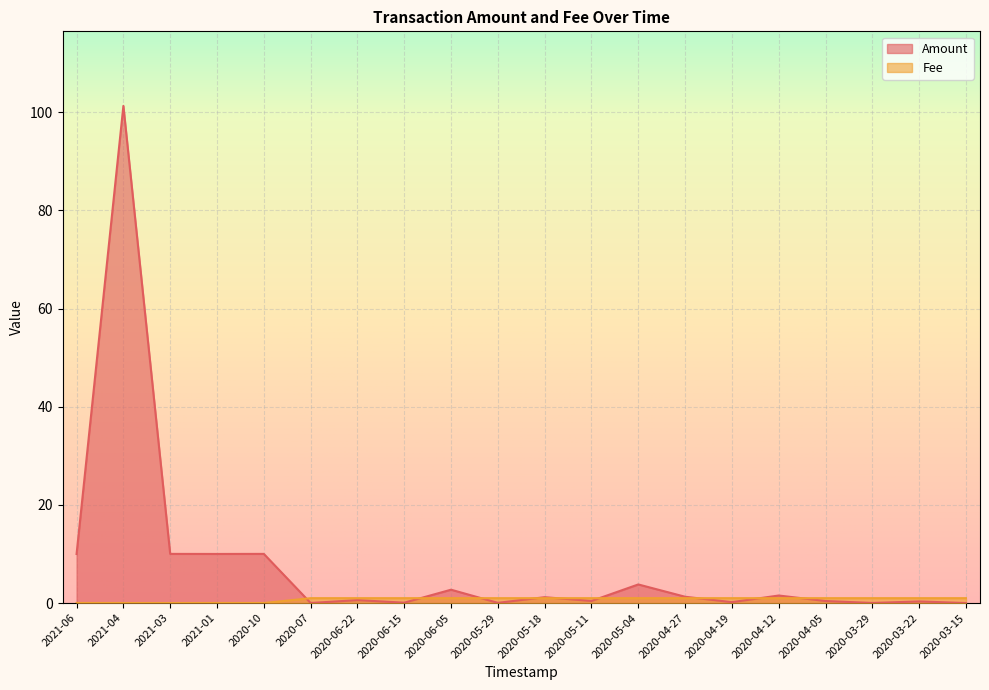

Reading left to right, transcribe all the data shown in this chart.

Amount: 10.0	101.3	10.0	10.0	10.0	0.0	0.6	0.1	2.7	0.0	1.2	0.4	3.8	1.3	0.2	1.5	0.4	0.0	0.3	0.0
Fee: 0.0	0.0	0.0	0.0	0.0	1.0	1.0	1.0	1.0	1.0	1.0	1.0	1.0	1.0	1.0	1.0	1.0	1.0	1.0	1.0